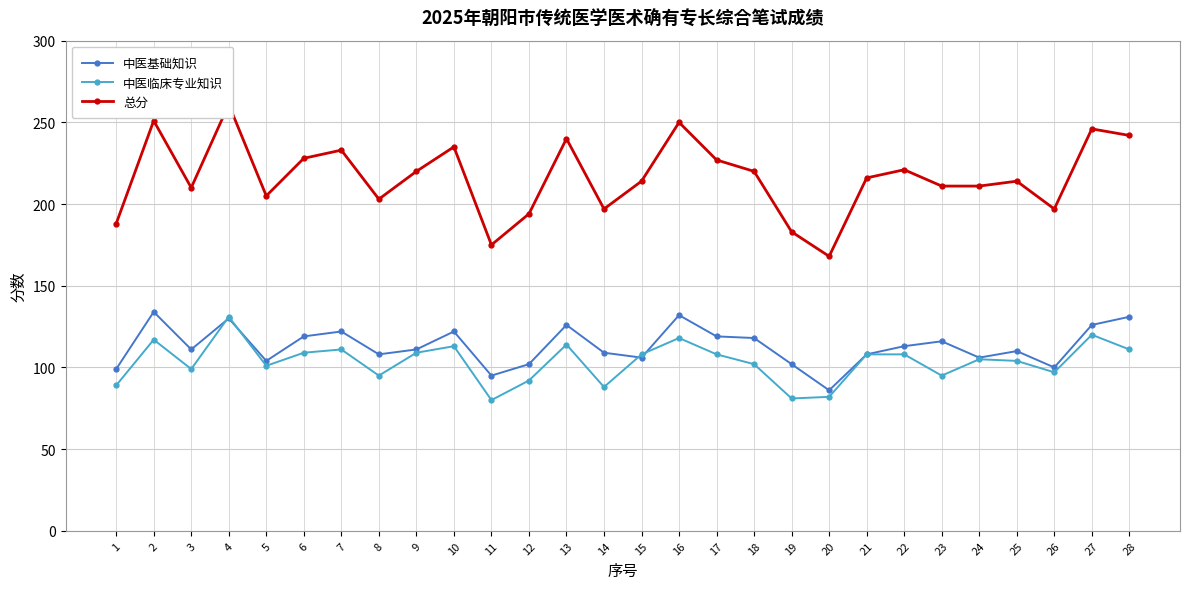

True or false: 中医基础知识 has a value of 119 at 17.

True